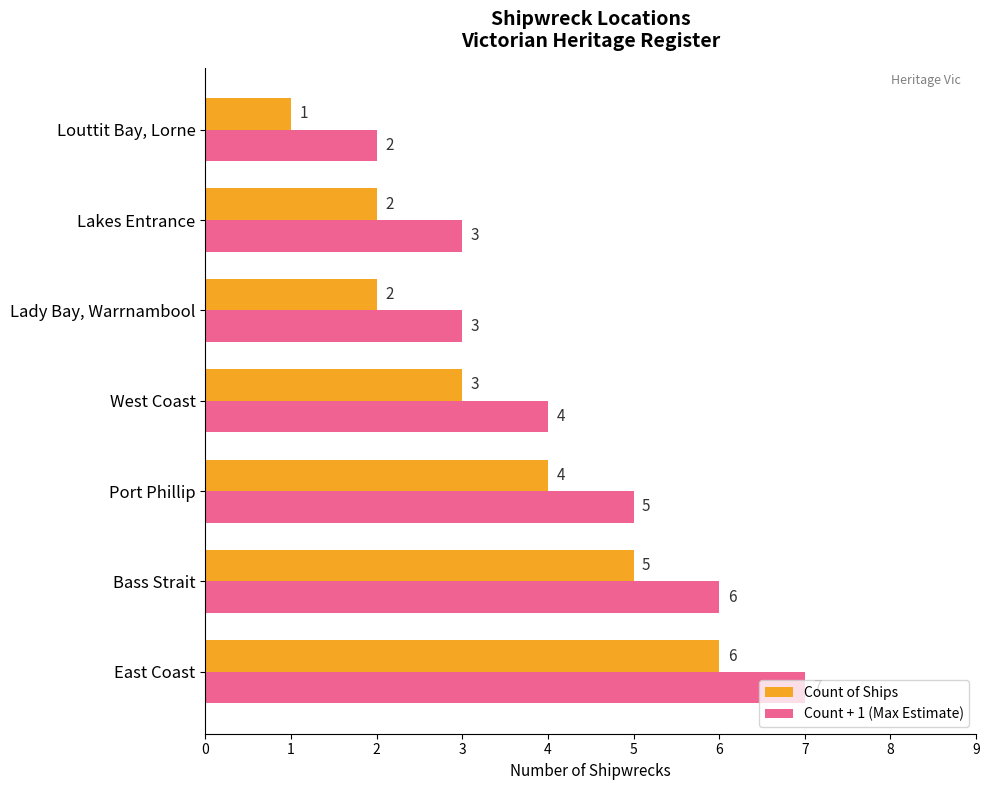

What is the difference between the Count of Ships values at Bass Strait and Lakes Entrance?

3